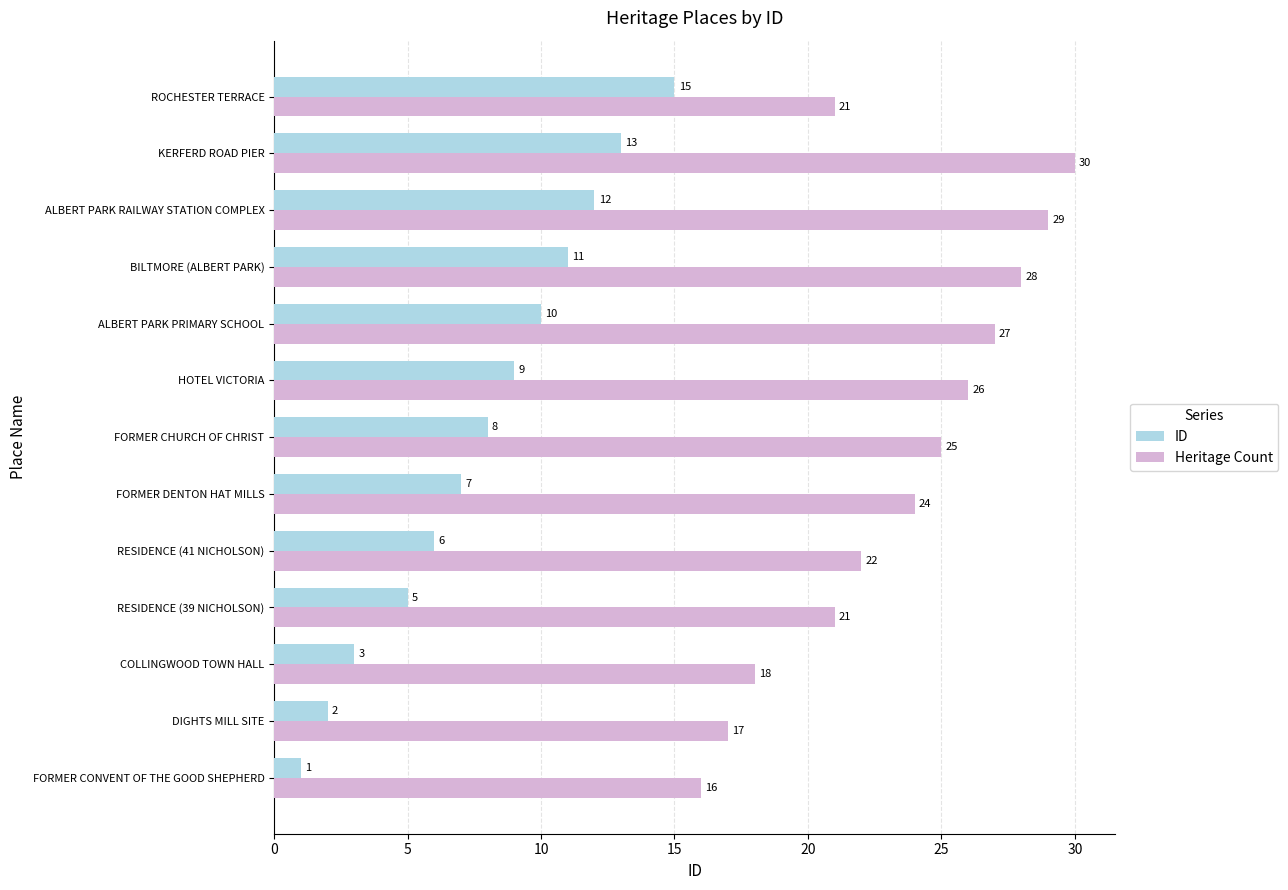

What is the difference between the maximum and minimum values in the ID series?

14